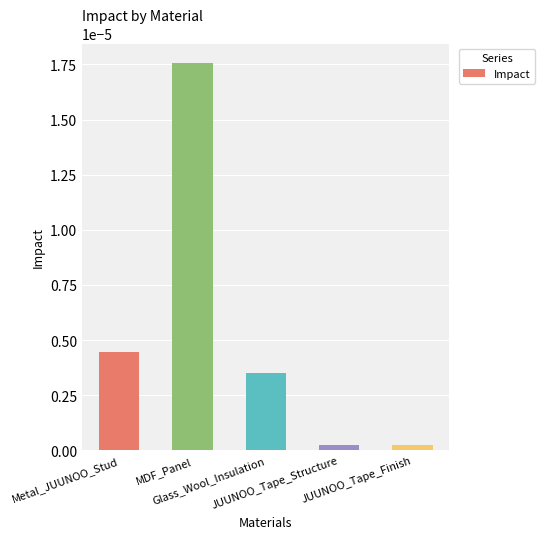

What is the label of the 5th bar from the left?

JUUNOO_Tape_Finish